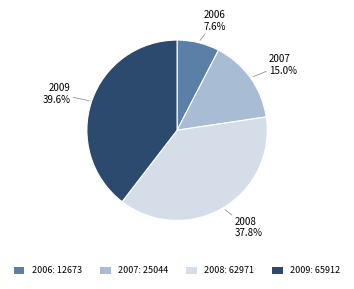

Which has a higher value, 2008 or 2007?

2008